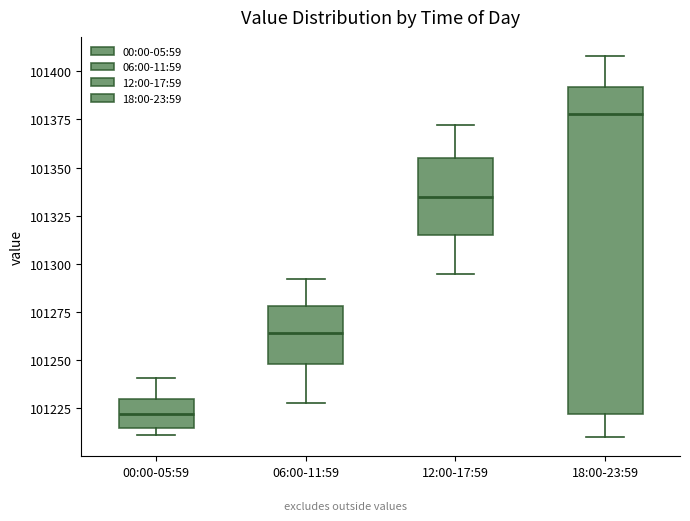

Where is the upper edge of the box for 00:00-05:59 on the y-axis? The values are not printed on the chart, so give them approximately, as read against the axis.

101230